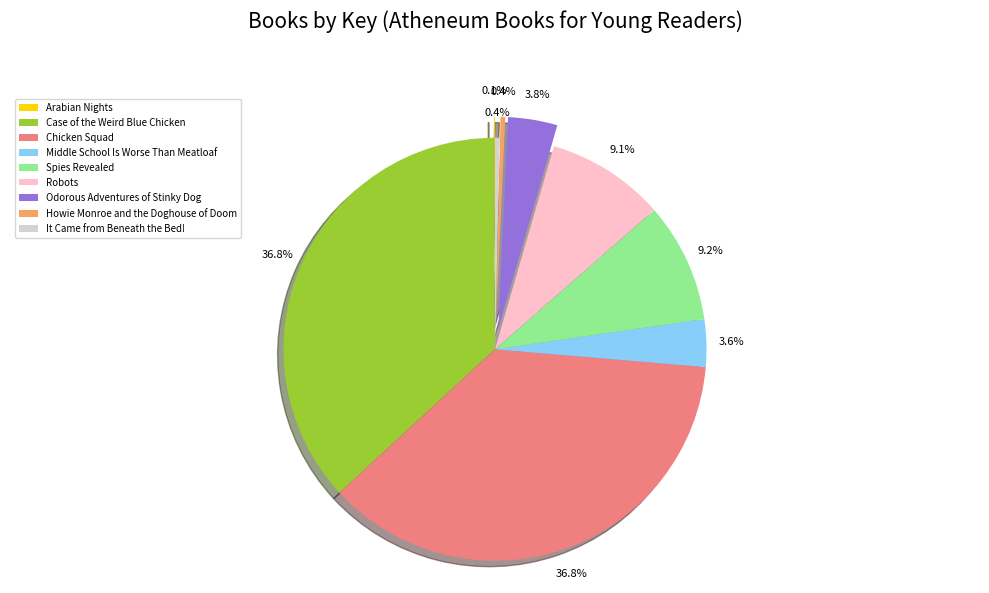

Combined, do Odorous Adventures of Stinky Dog and Middle School Is Worse Than Meatloaf account for over 50%?

No